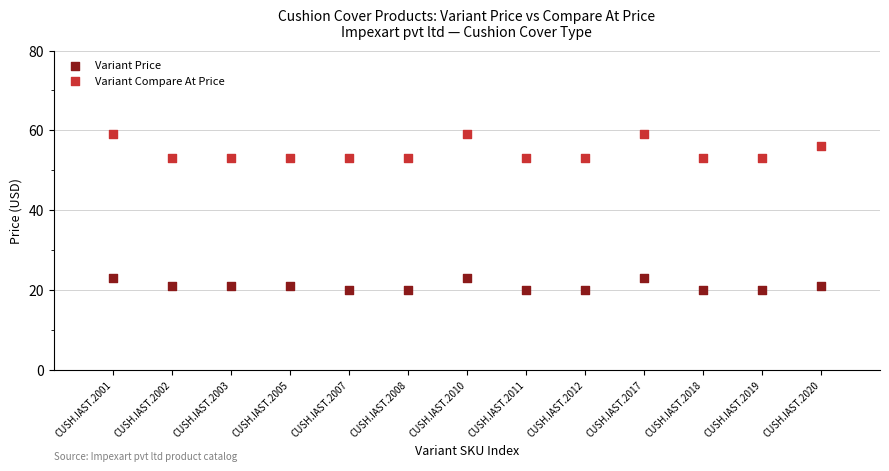

Which series has the largest Y range (max minus min)?

Variant Compare At Price